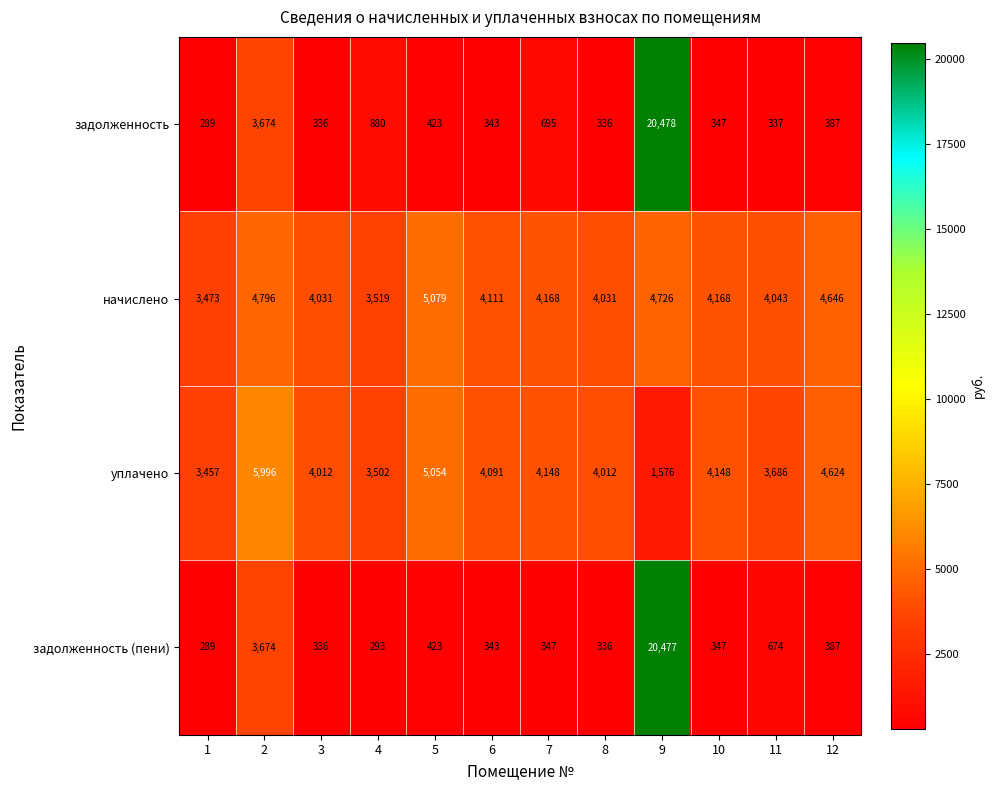

At which category is the sum across all series the highest?

9